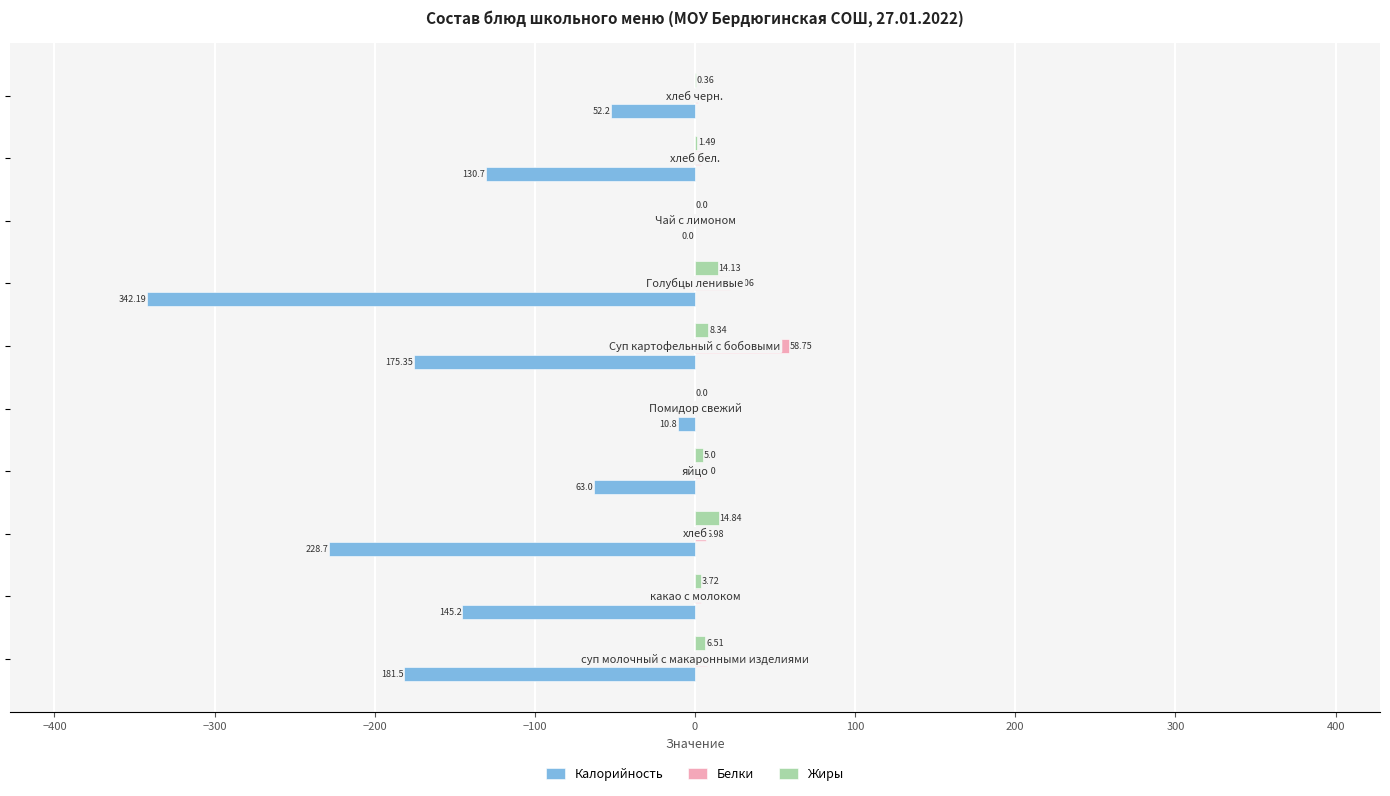

What is the difference between the second highest and second lowest values in the Белки series?

21.5